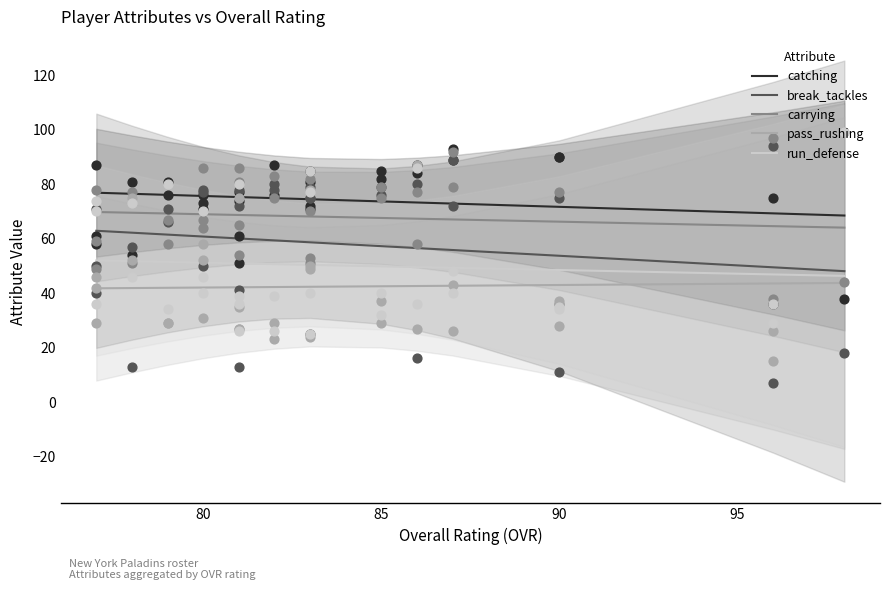

Is the value of carrying at 18 greater than the value of break_tackles at 15?

Yes